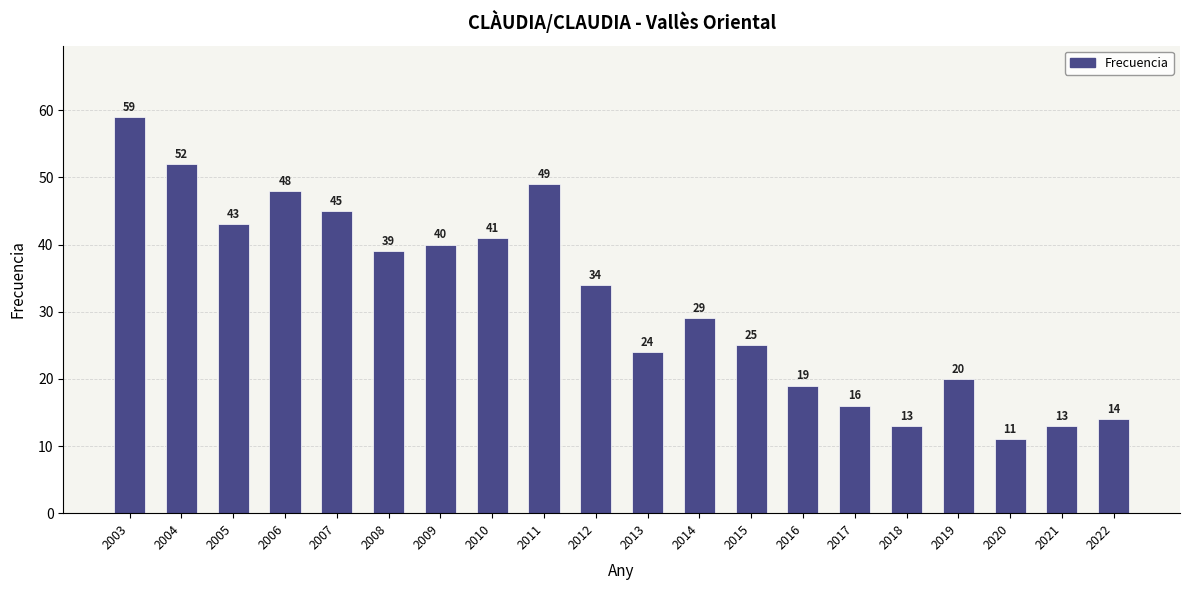

What is the value of the 5th bar from the left?

45